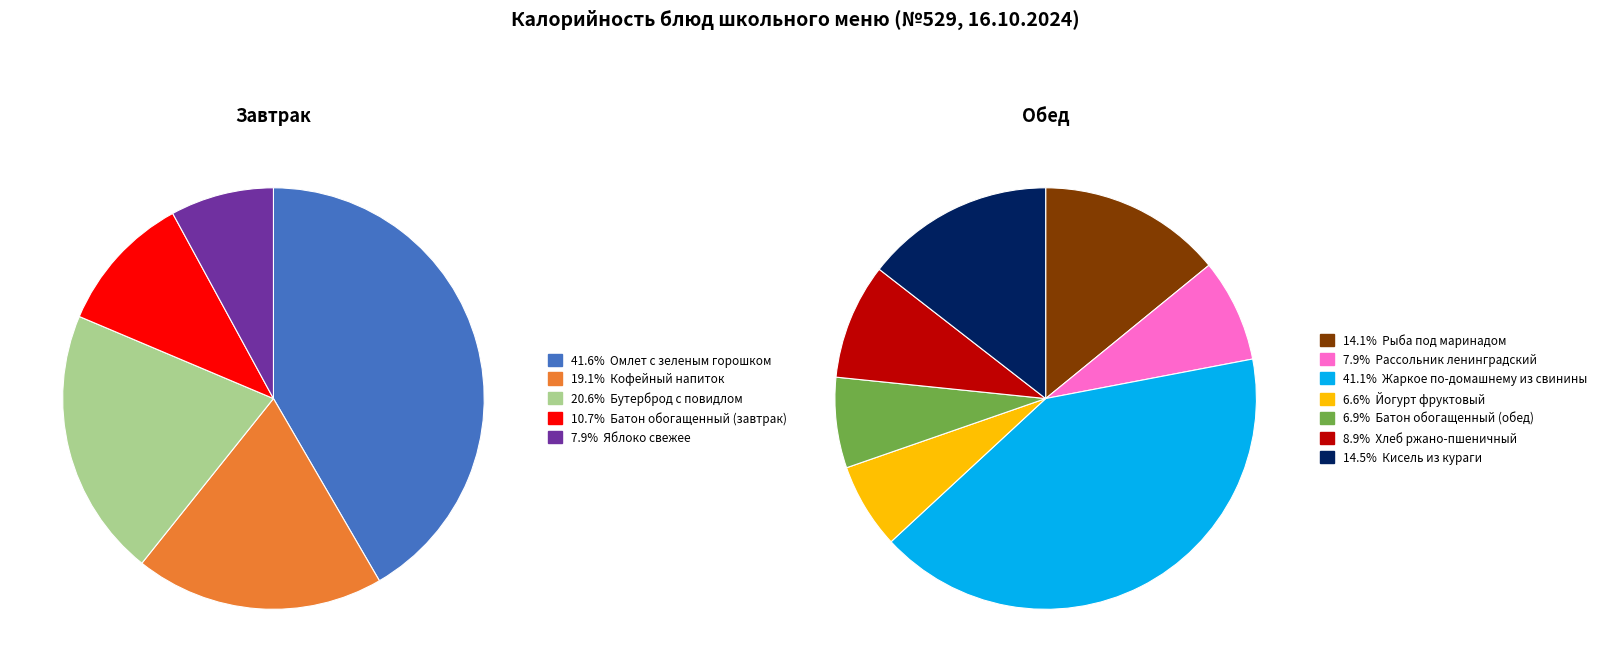

What is the smallest slice in the pie chart?

Яблоко свежее